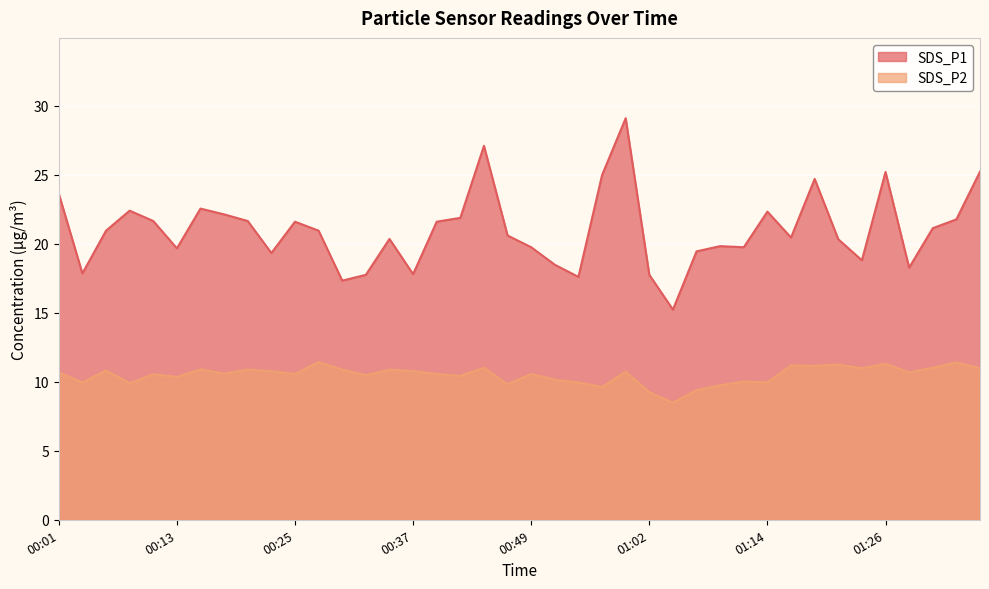

Between 00:18 and 01:16, which series saw the biggest shift?

SDS_P1